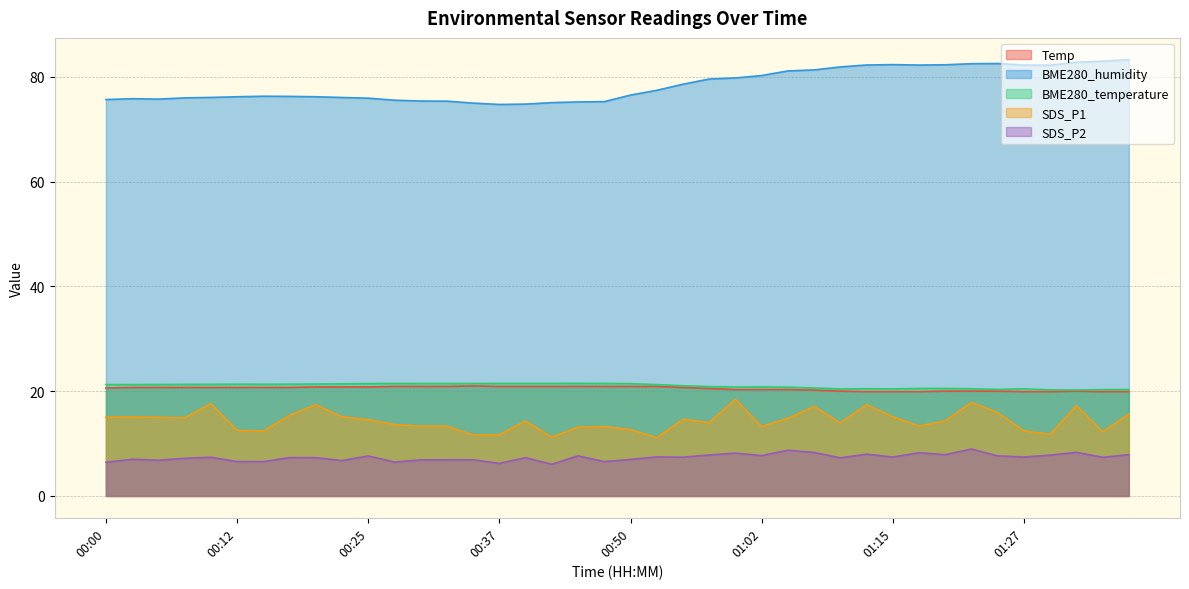

What is the minimum value shown in the chart?

6.0